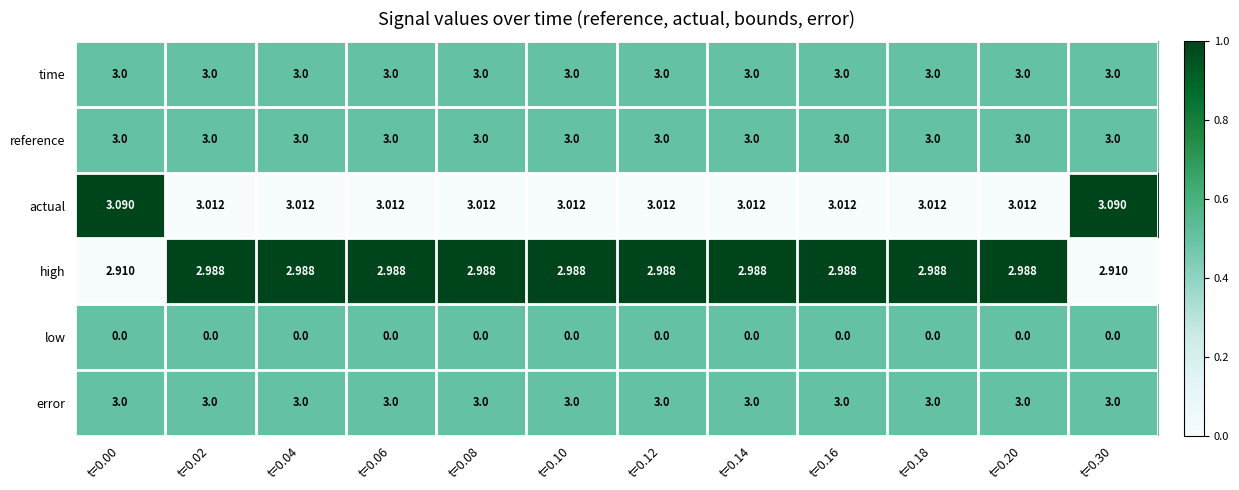

Is the value of actual at t=0.30 greater than the value of reference at t=0.14?

Yes